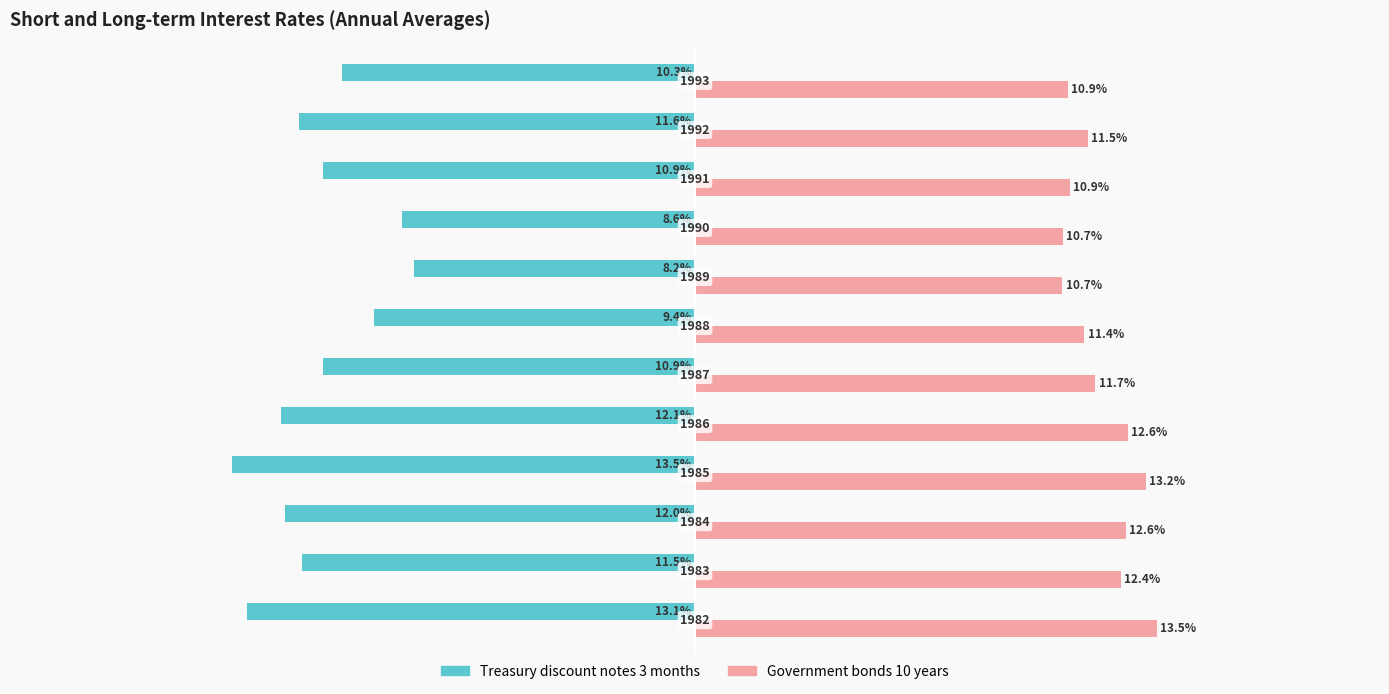

What are all the series names shown in the legend?

Treasury discount notes 3 months, Government bonds 10 years